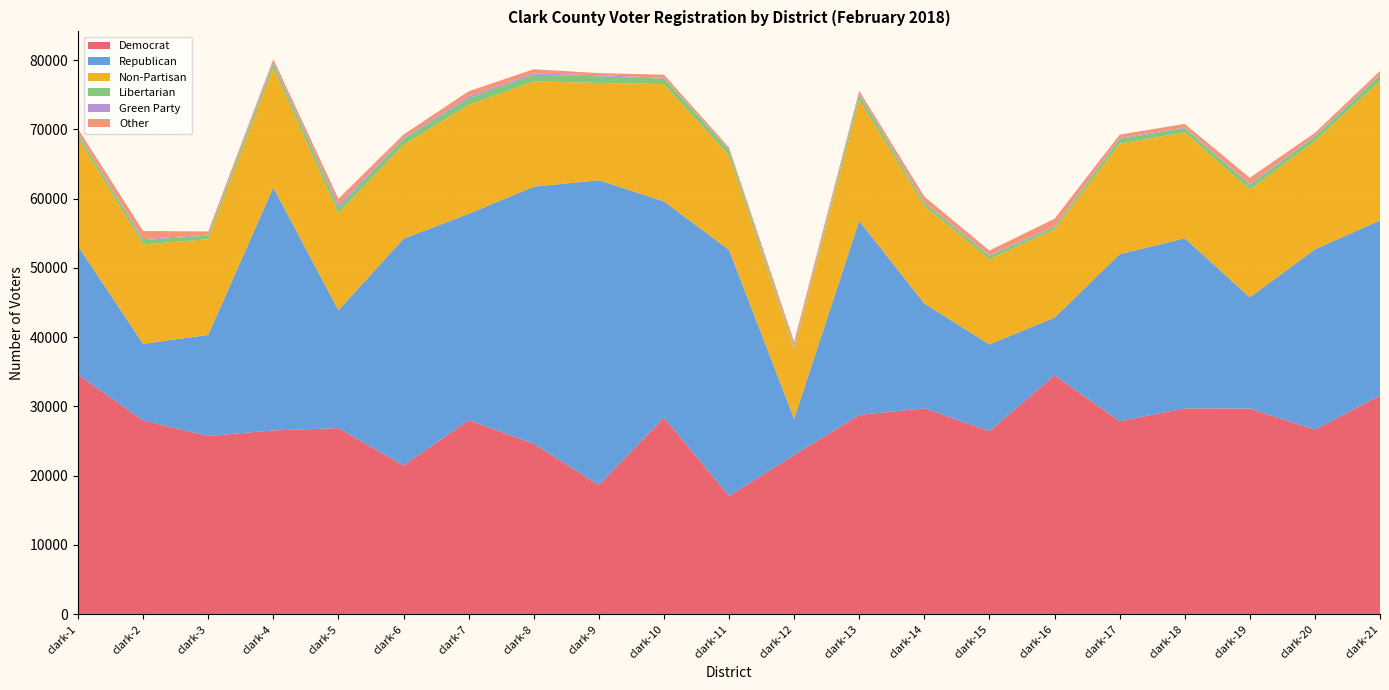

Reading right to left, list all the values displayed in this chart.

Democrat: 31591	26628	29696	29707	27859	34495	26427	29721	28766	22978	17063	28392	18645	24606	28018	21461	26865	26530	25731	27950	34603
Republican: 25270	26049	16056	24568	24115	8326	12525	15141	28034	5238	35545	31216	44015	37129	29792	32760	17011	35083	14603	11081	18565
Non-Partisan: 20113	15652	15582	15281	15967	12731	12310	14112	17471	9913	13642	16945	14056	15197	15720	13559	14039	17268	13806	14367	15662
Libertarian: 857	647	645	616	694	325	477	450	764	315	765	790	954	959	977	823	893	683	544	607	537
Green Party: 124	114	177	120	136	144	124	131	123	95	96	116	160	209	273	167	354	109	121	167	124
Other: 484	409	853	502	471	1069	639	750	423	763	279	439	302	587	721	481	818	474	463	1156	592